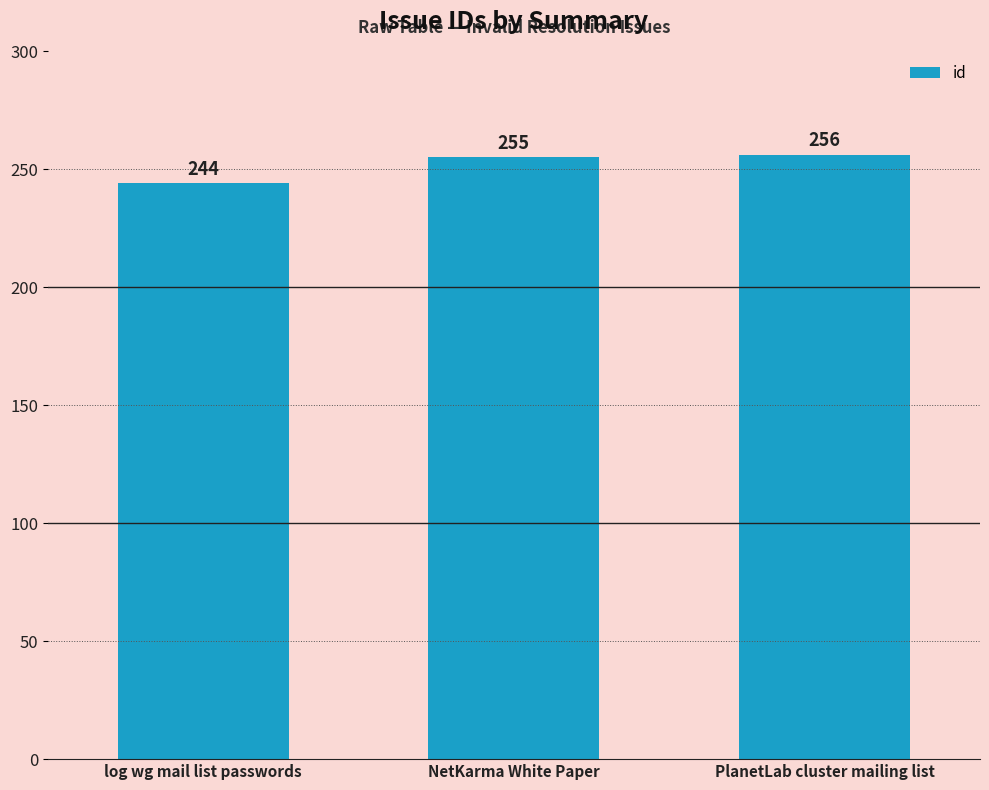

At which label is the value closest to 250?

NetKarma White Paper